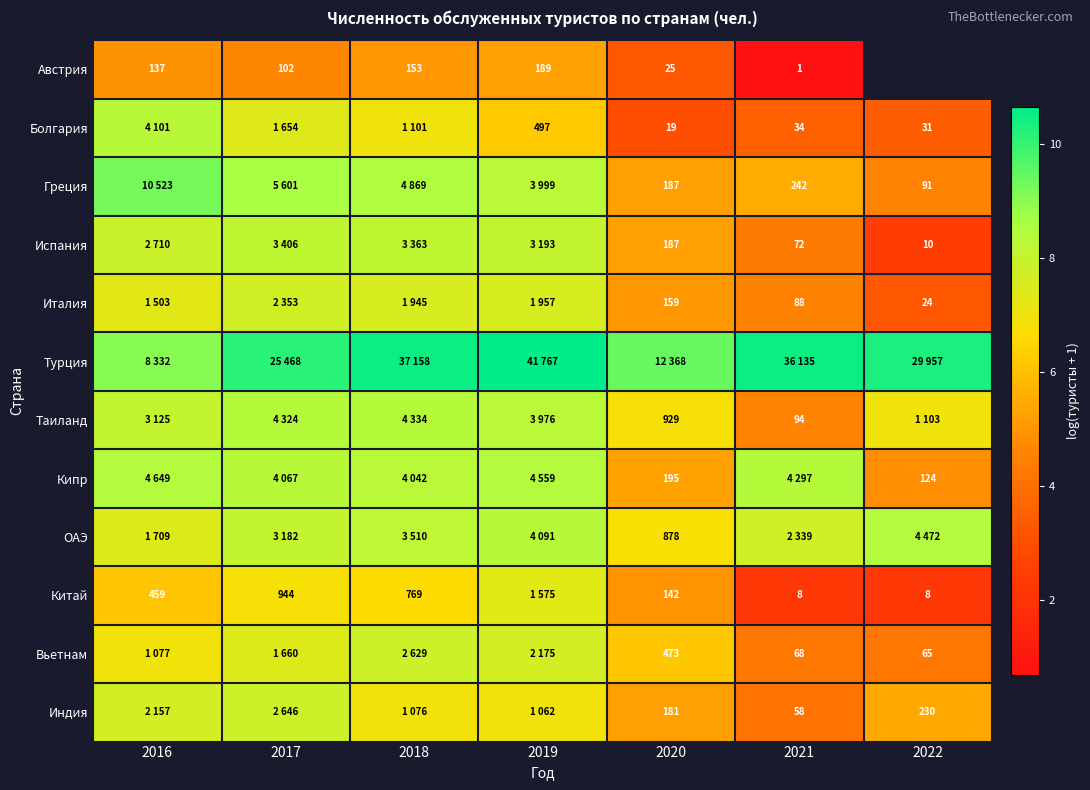

What is the highest value of the Турция series?

10.6